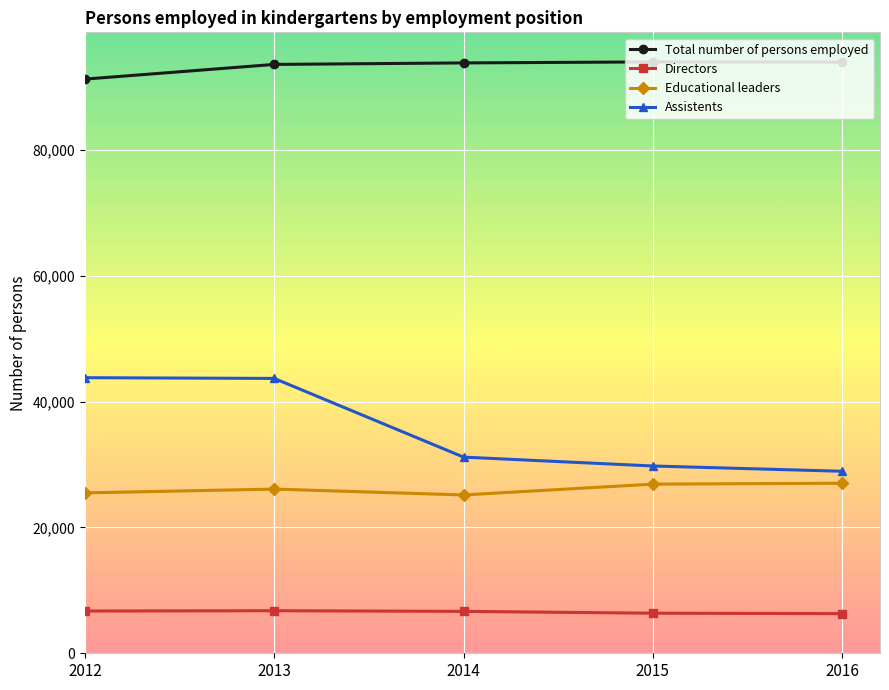

True or false: Educational leaders has more than 2 points higher than both neighbors.

False